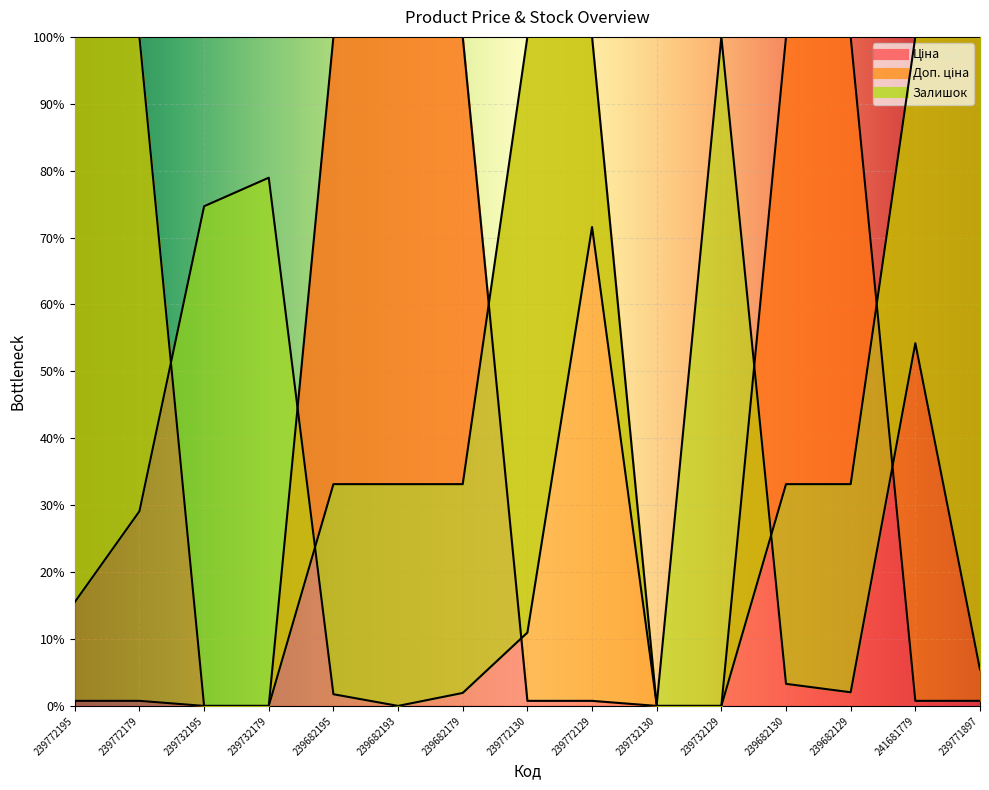

Rank the series by their maximum value, from highest to lowest.

Ціна, Доп. ціна, Залишок